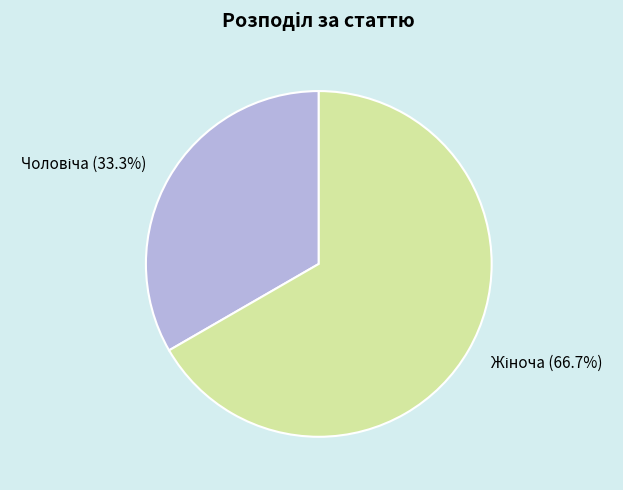

How many slices are in this pie chart?

2